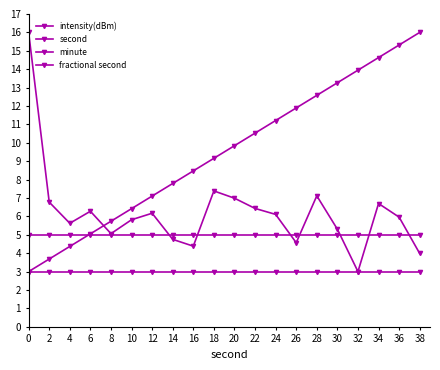

Does the chart have visible grid lines?

No